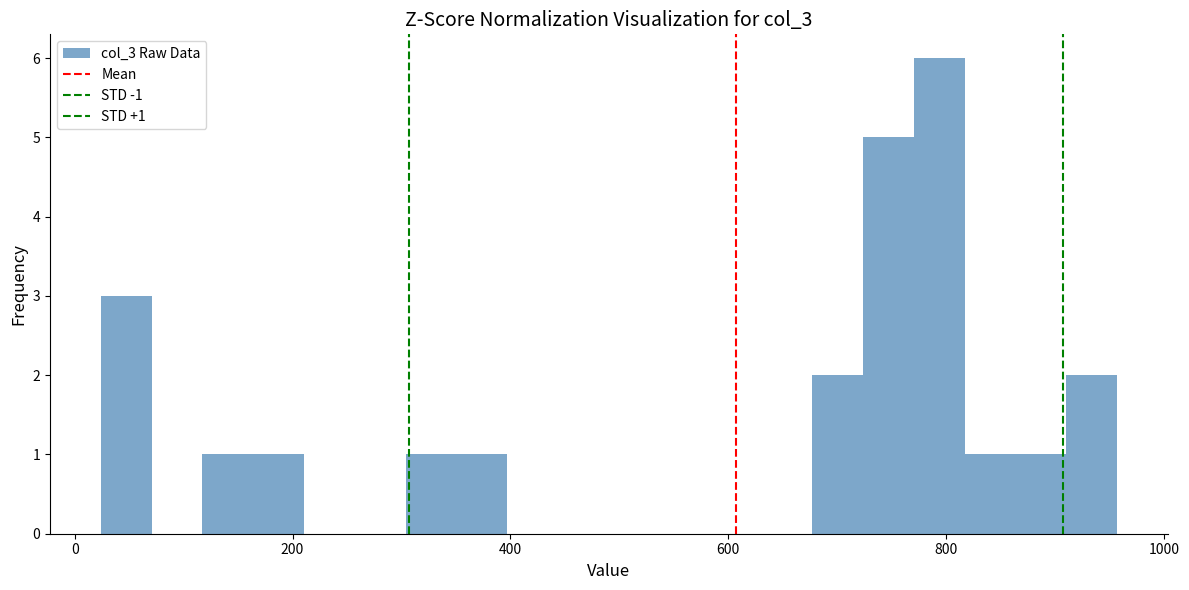

Read against the x-axis, roughly where is the centre of the tallest bar?

800